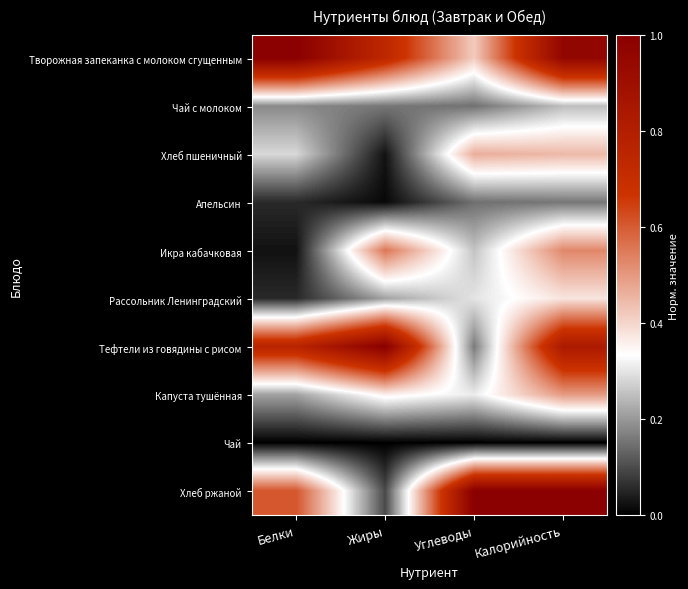

Rank the series at Калорийность from lowest to highest value.

Чай, Апельсин, Чай с молоком, Рассольник Ленинградский, Хлеб пшеничный, Капуста тушённая, Икра кабачковая, Тефтели из говядины с рисом, Творожная запеканка с молоком сгущенным, Хлеб ржаной